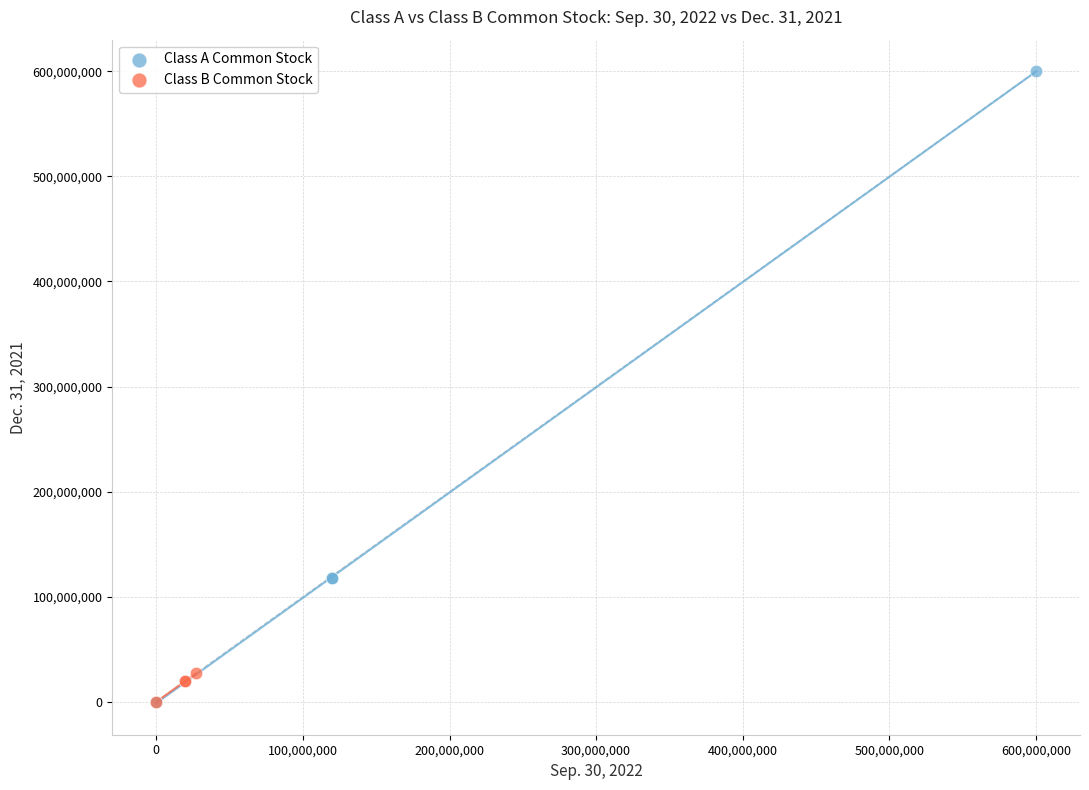

Which series contains the highest Y value?

Class A Common Stock